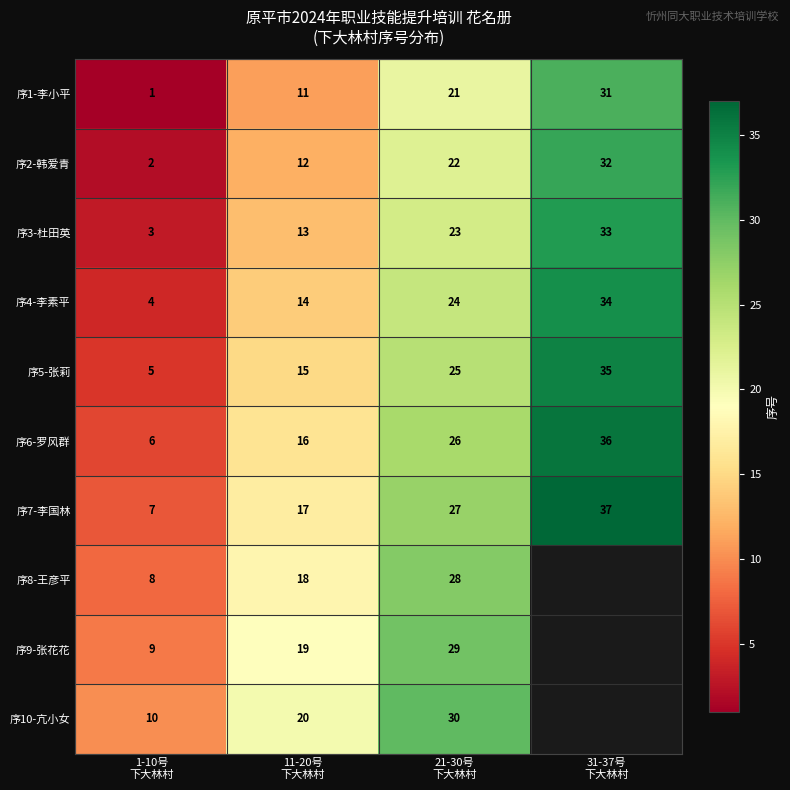

What is the sum of all 序6-罗风群 values?

84